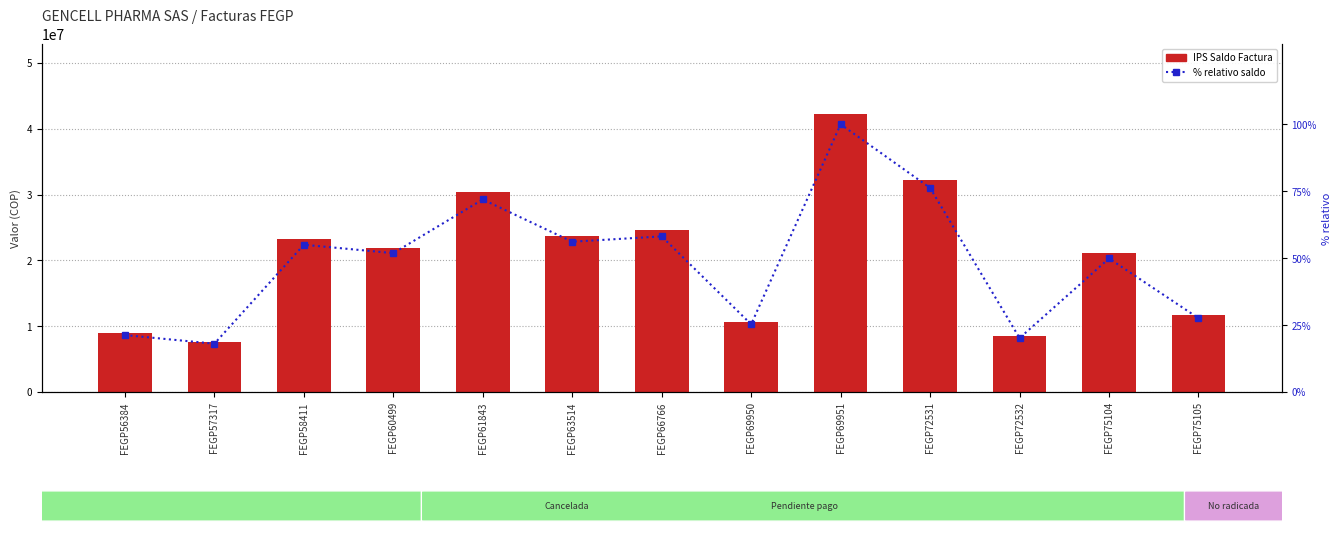

At how many categories does at least one series exceed 26066394?

3